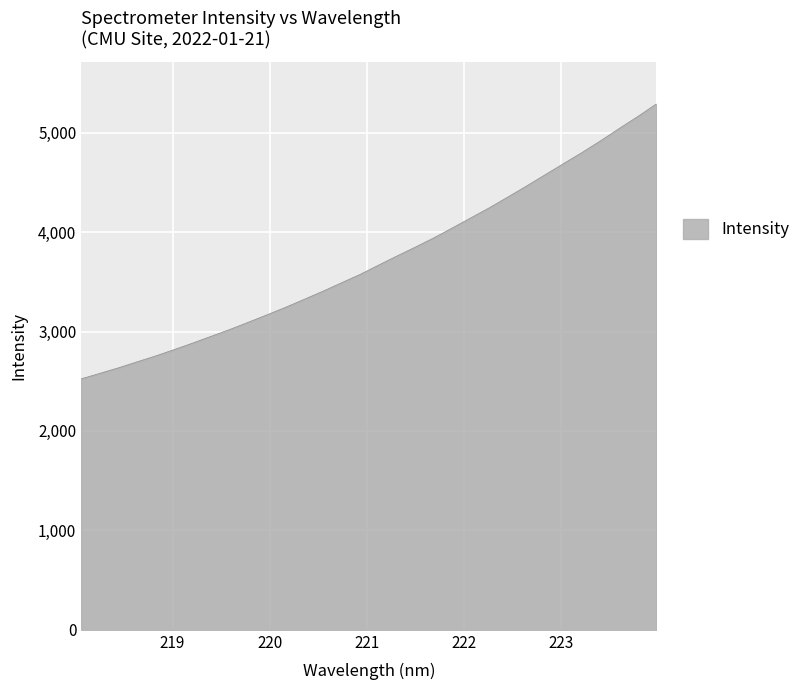

What is the minimum value shown in the chart?

2524.0